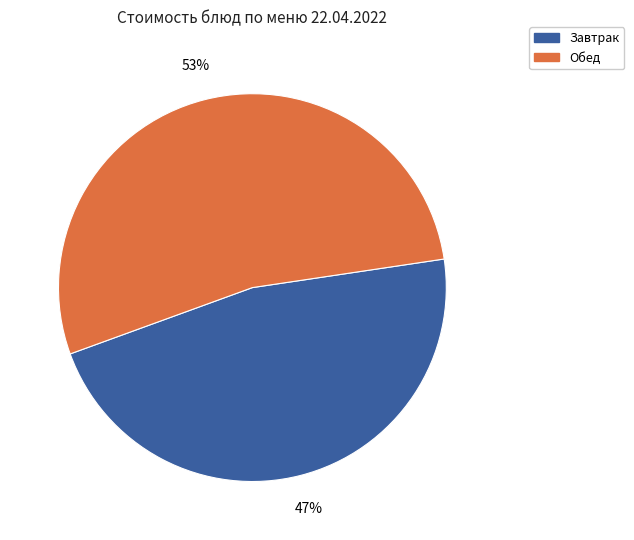

To the nearest percent, what is the difference between the largest and smallest slice percentages?

6%